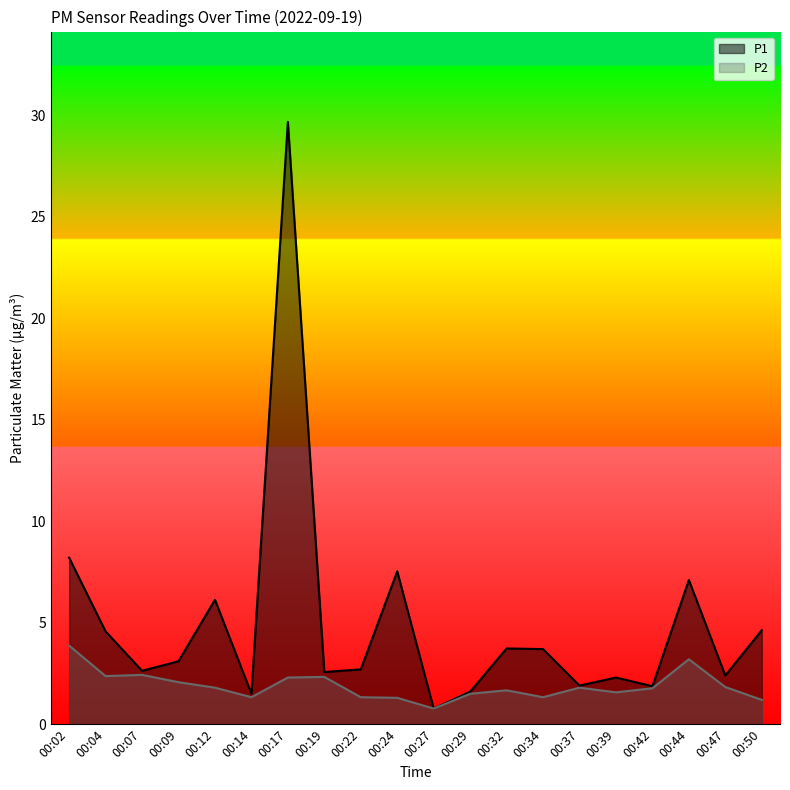

What is the value of the P2 point at the 18th from the left?

3.2